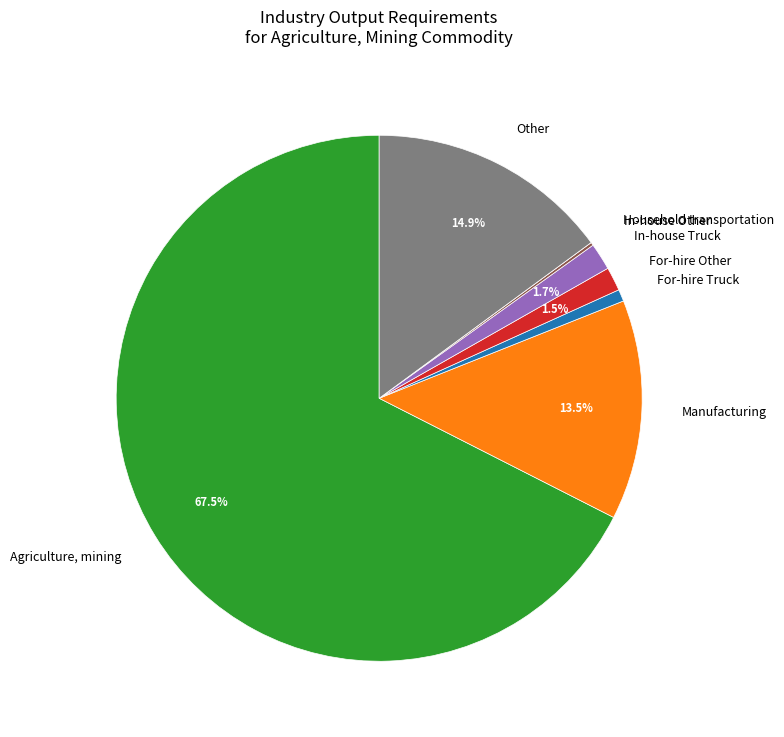

Which has a higher value, For-hire Truck or For-hire Other?

For-hire Other